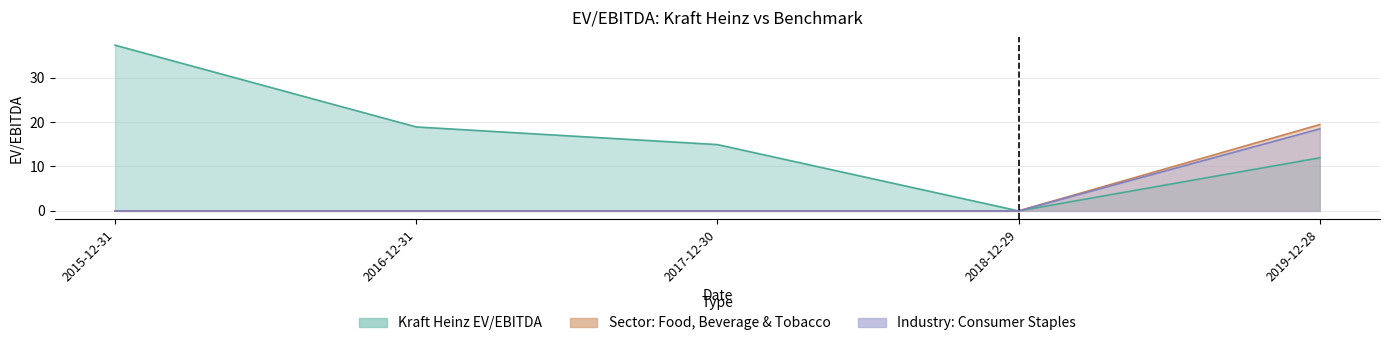

How many lines are shown in the chart?

3